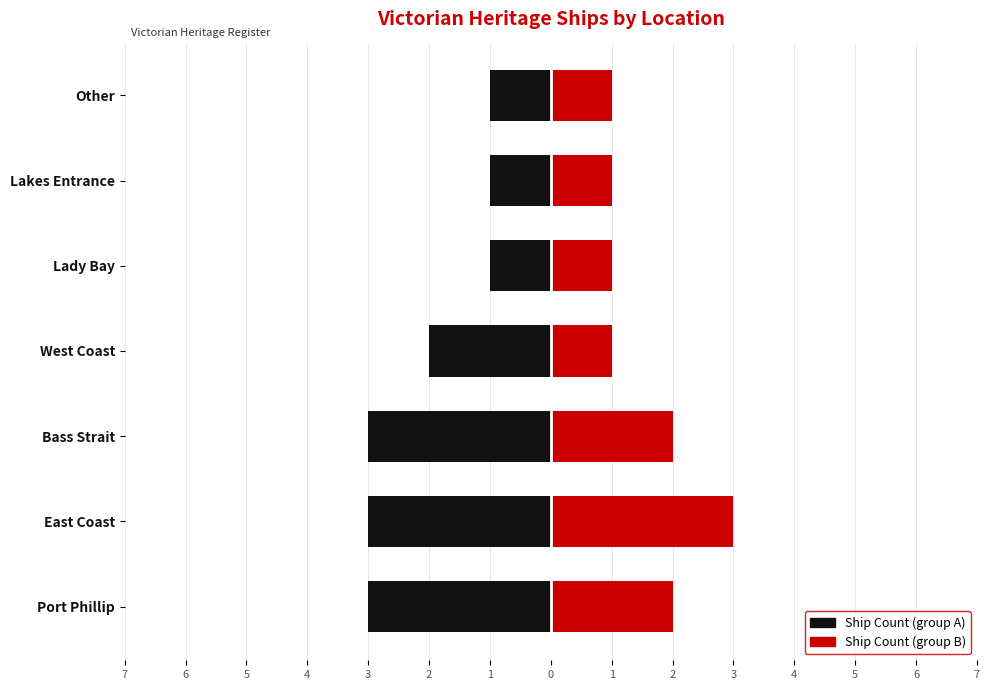

Are the bars grouped side by side (vs. stacked)?

Yes